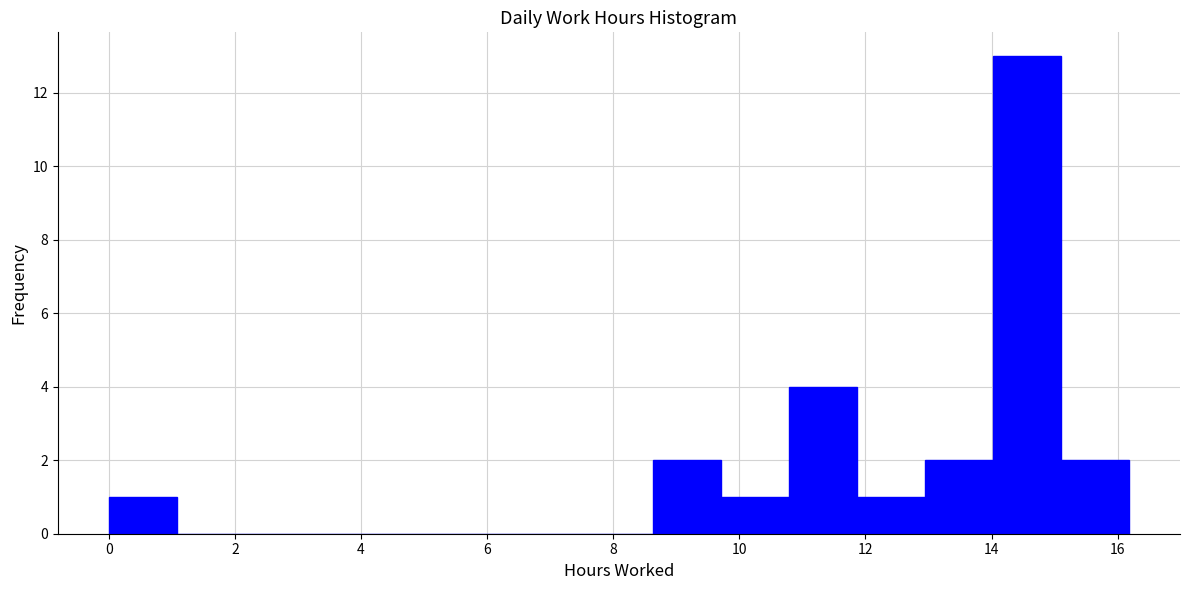

Reading left to right, transcribe this chart: for each bar, give the range it covers on the x-axis and its height. Neither the bar edges nor the heights are printed on the chart, so give them approximately, as read against the axes.

0.0 to 1.0: 1
1.0 to 2.2: 0
2.2 to 3.2: 0
3.2 to 4.4: 0
4.4 to 5.4: 0
5.4 to 6.4: 0
6.4 to 7.6: 0
7.6 to 8.6: 0
8.6 to 9.8: 2
9.8 to 10.8: 1
10.8 to 11.8: 4
11.8 to 13.0: 1
13.0 to 14.0: 2
14.0 to 15.2: 13
15.2 to 16.2: 2